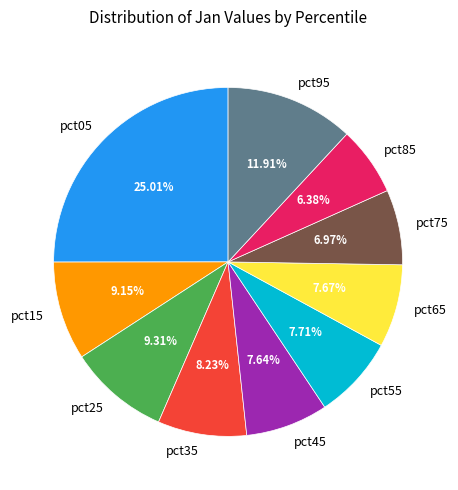

To the nearest percent, what percentage of the pie is pct75?

7%